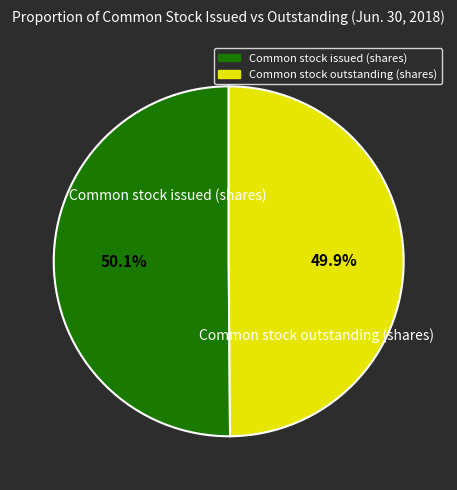

To the nearest percent, what is the average slice percentage?

50%